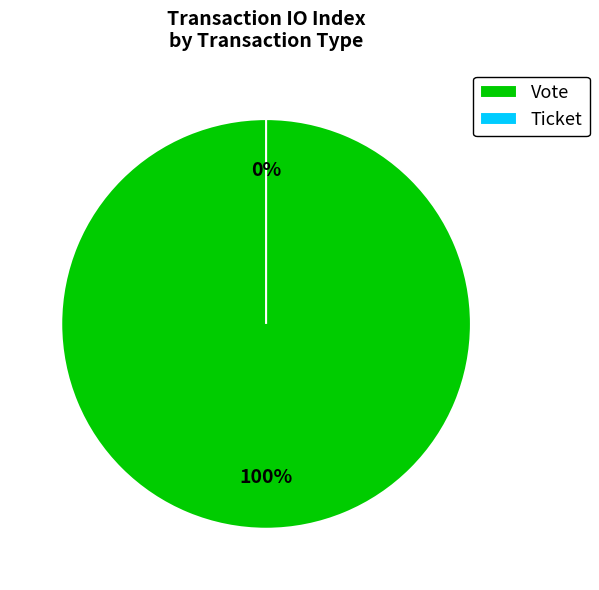

Combined, what portion of the pie is Ticket and Vote?

100.0%